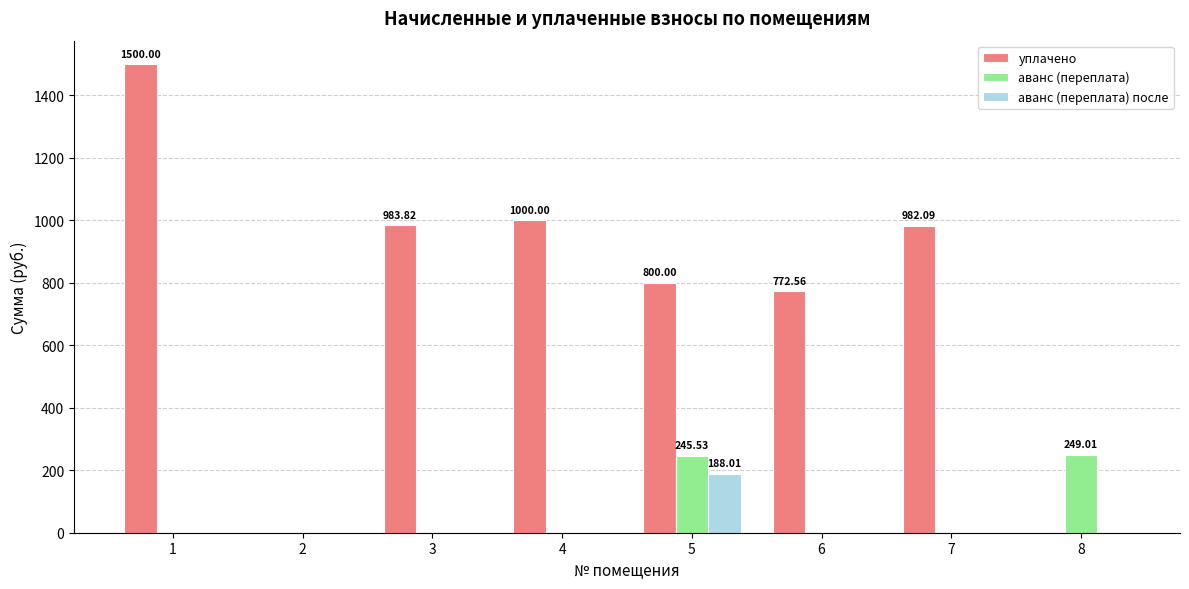

How many values in the аванс (переплата) series exceed 0?

2